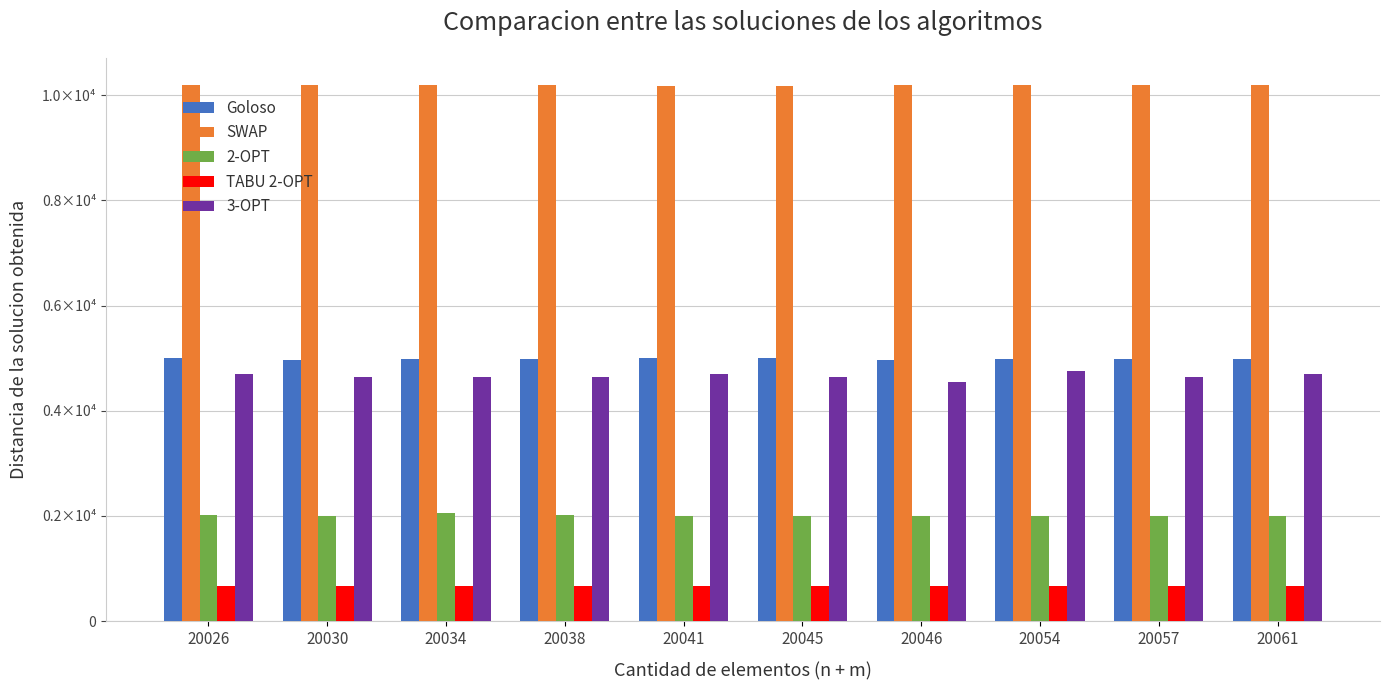

What are all the series names shown in the legend?

Goloso, SWAP, 2-OPT, TABU 2-OPT, 3-OPT